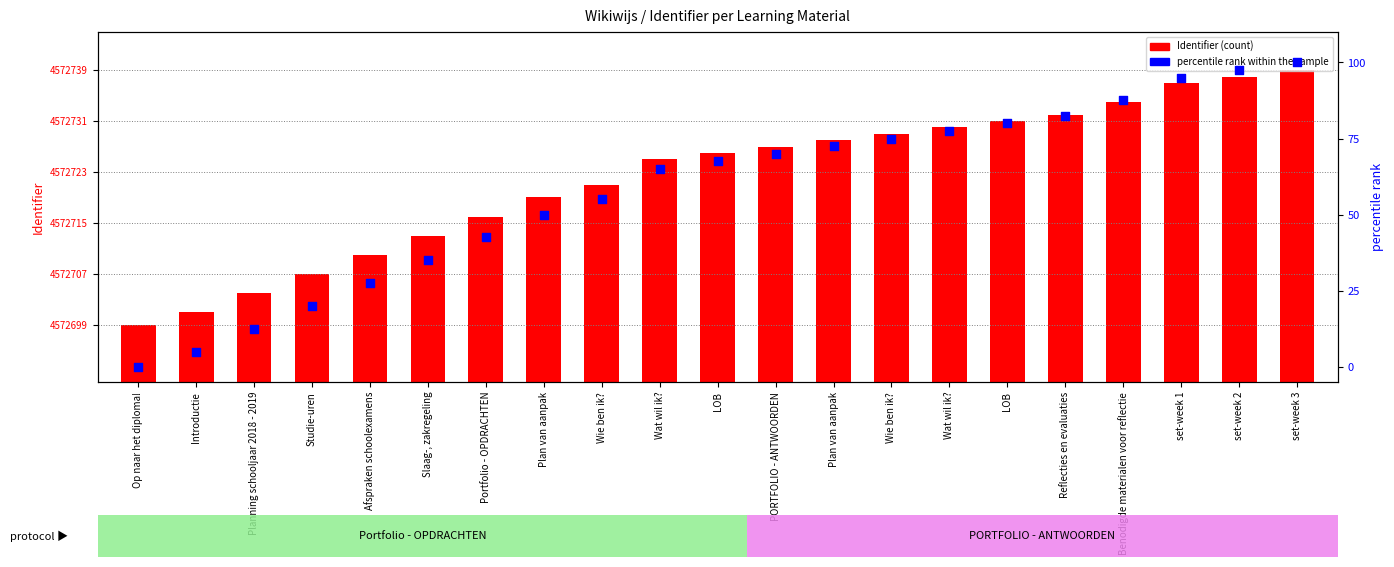

Which series contains the highest Y value?

Identifier